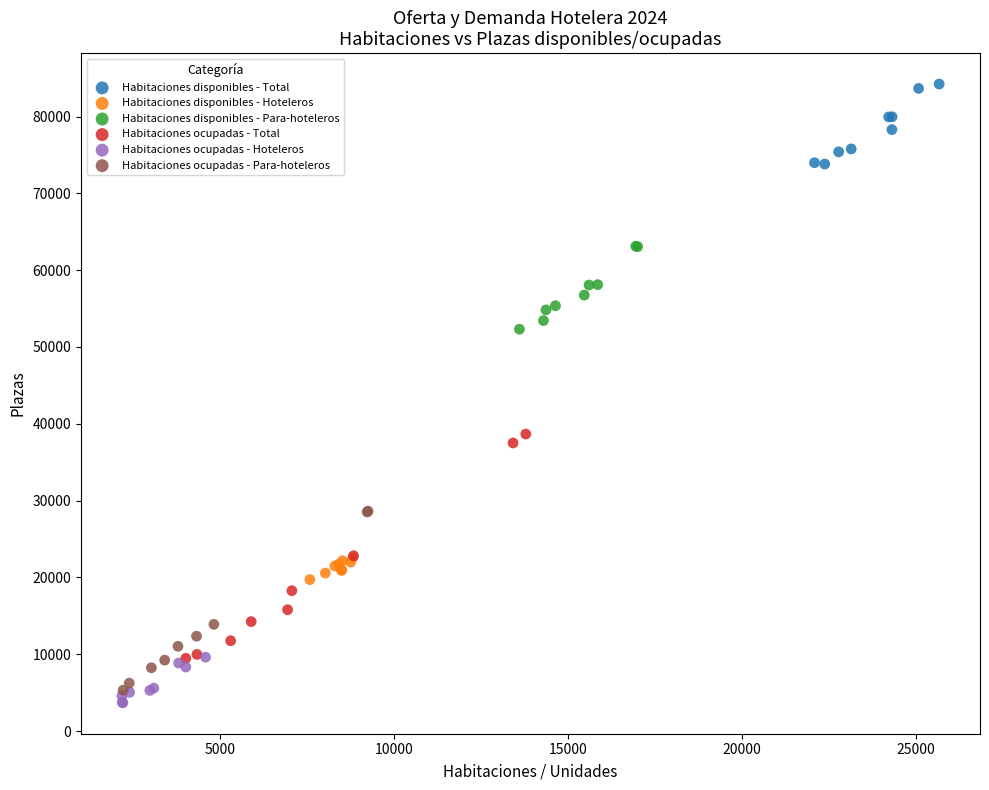

Which series has the widest spread of Y values?

Habitaciones ocupadas - Total